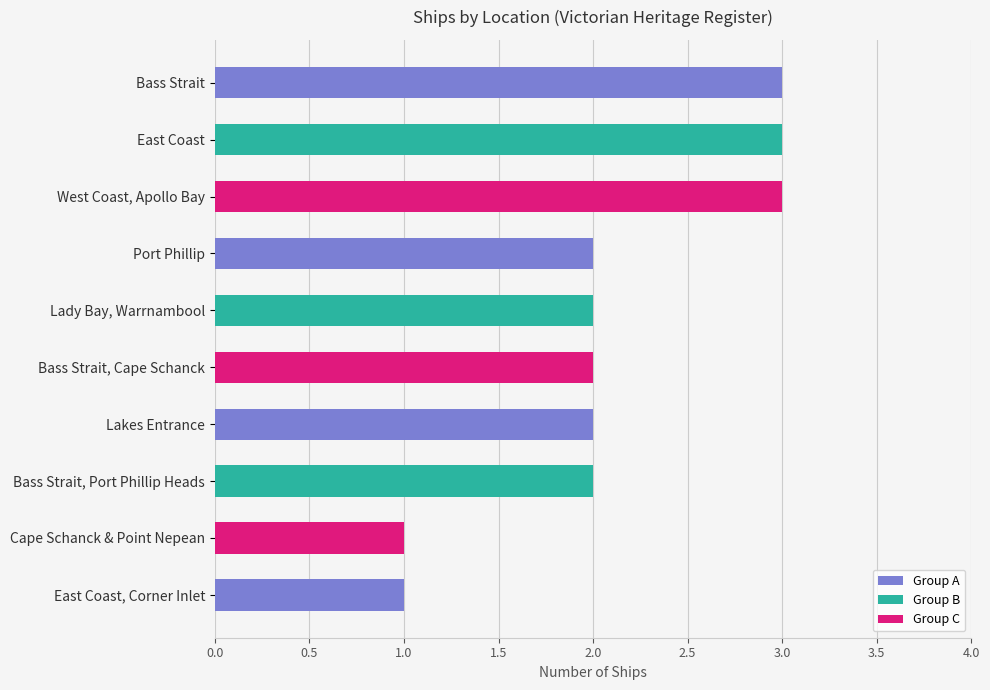

What is the average value?

2